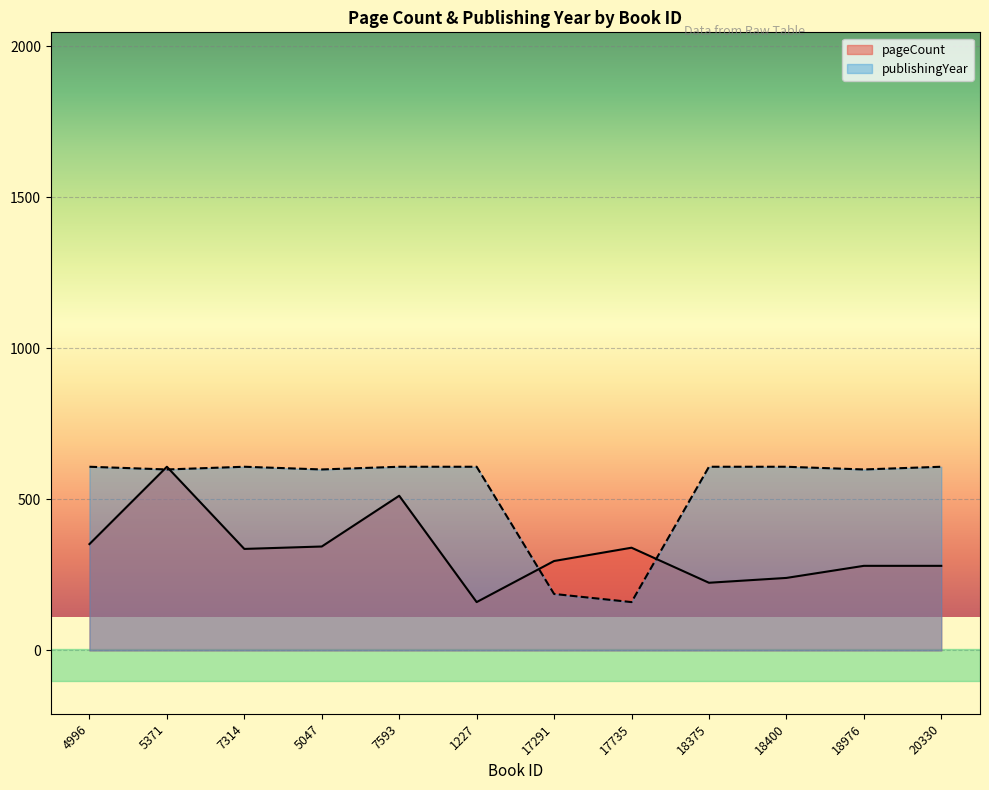

List the series in order of their overall mean, lowest first.

pageCount, publishingYear